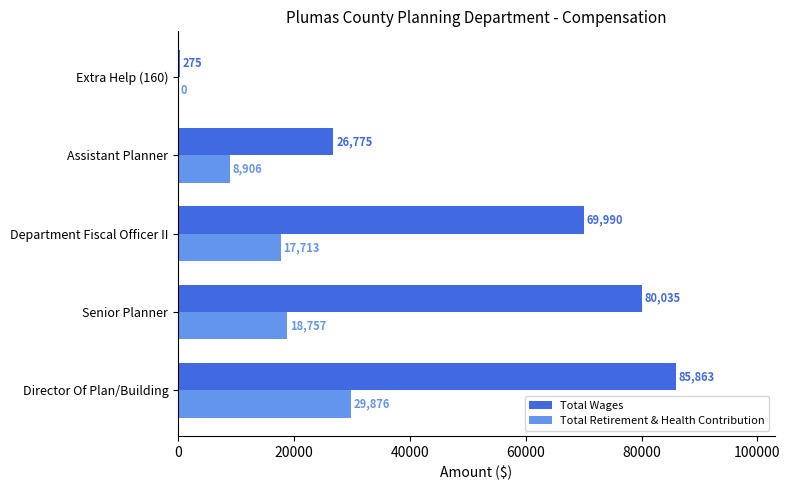

At which category is the sum across all series the highest?

Director Of Plan/Building